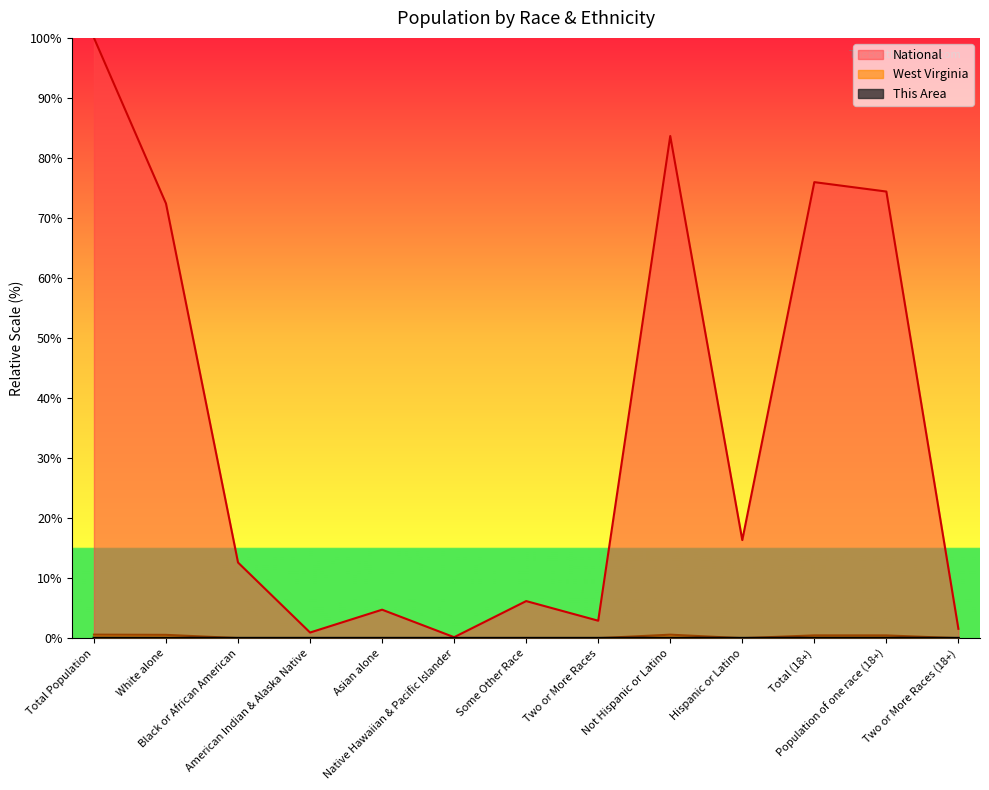

How many lines are shown in the chart?

3